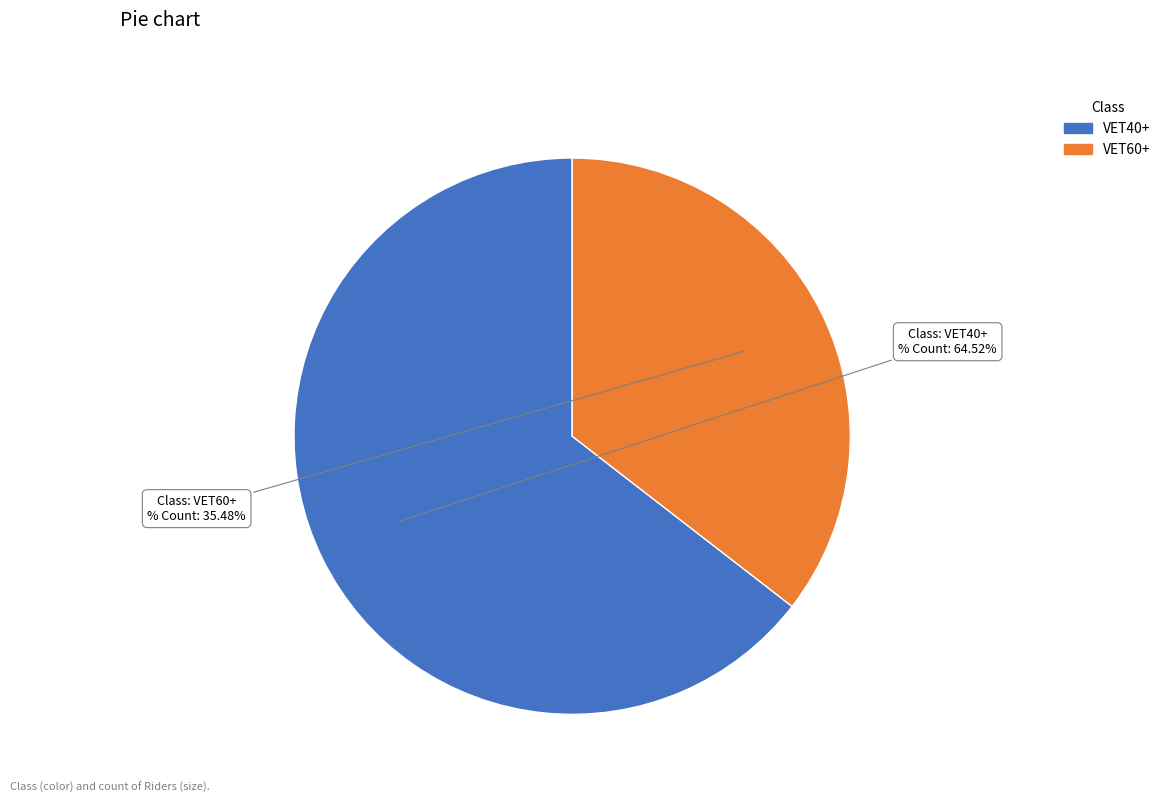

How many segments does this pie chart have?

2